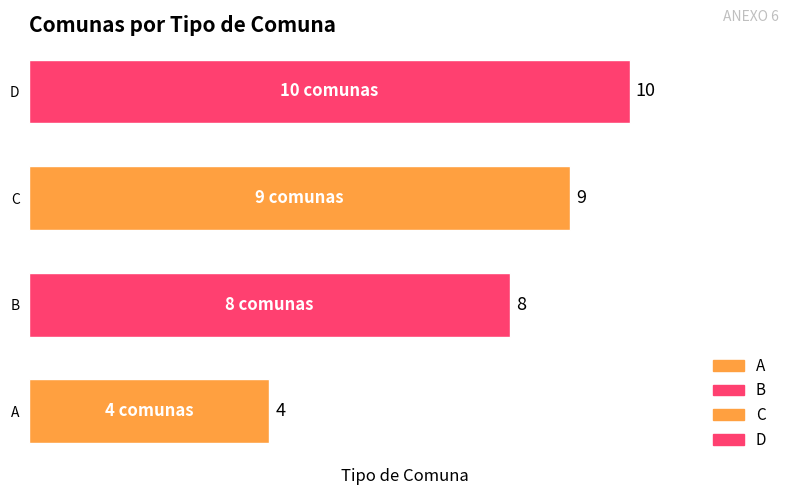

Count the number of categories in the chart.

4